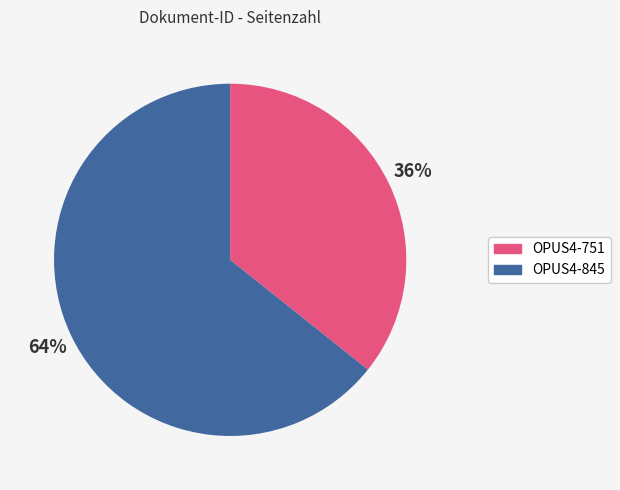

Does any single category account for the majority?

Yes